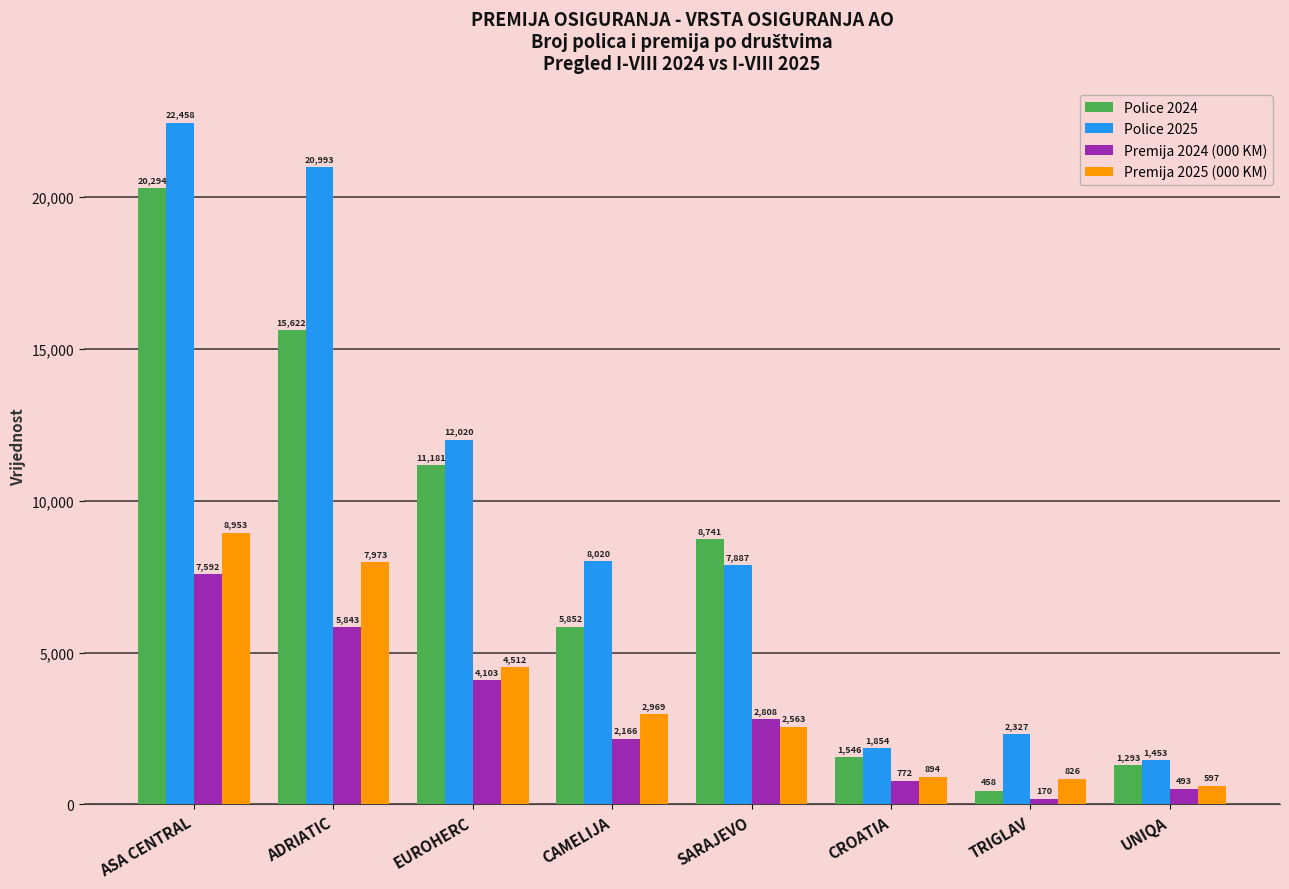

Rank the series by their maximum value, from lowest to highest.

Premija 2024 (000 KM), Premija 2025 (000 KM), Police 2024, Police 2025